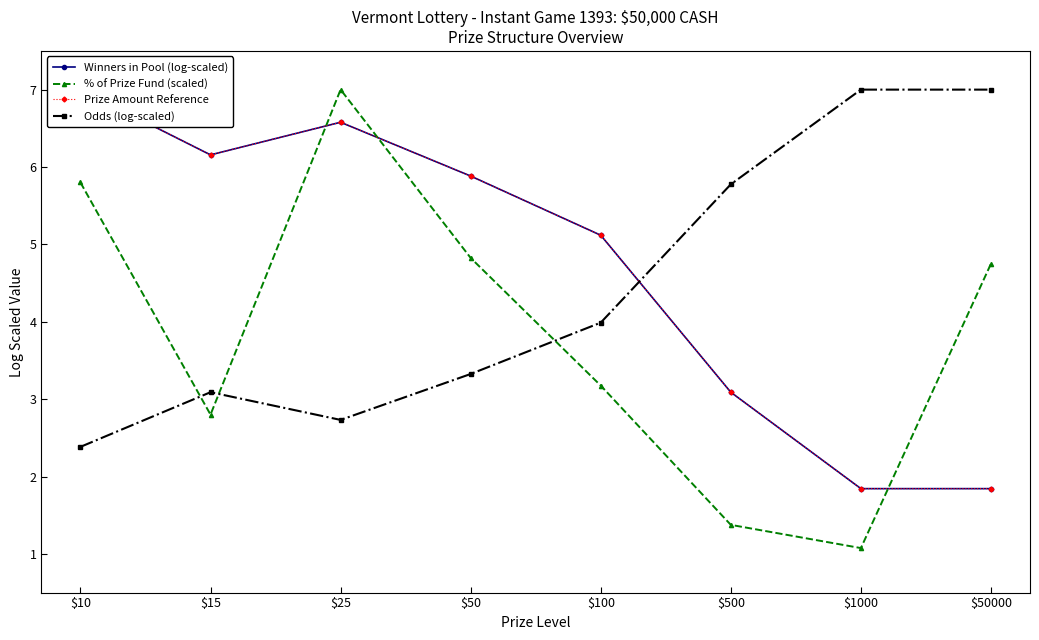

What value does the Odds (log-scaled) series have at $10?

2.4